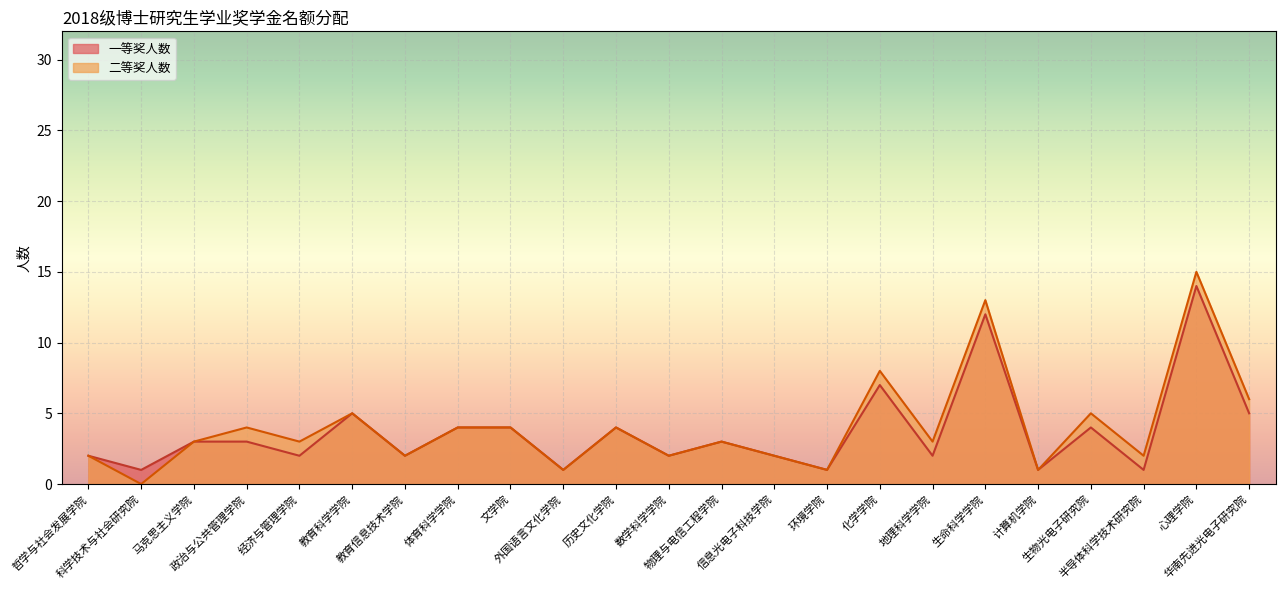

The value of 一等奖人数 at 心理学院 is 3. True or false?

False